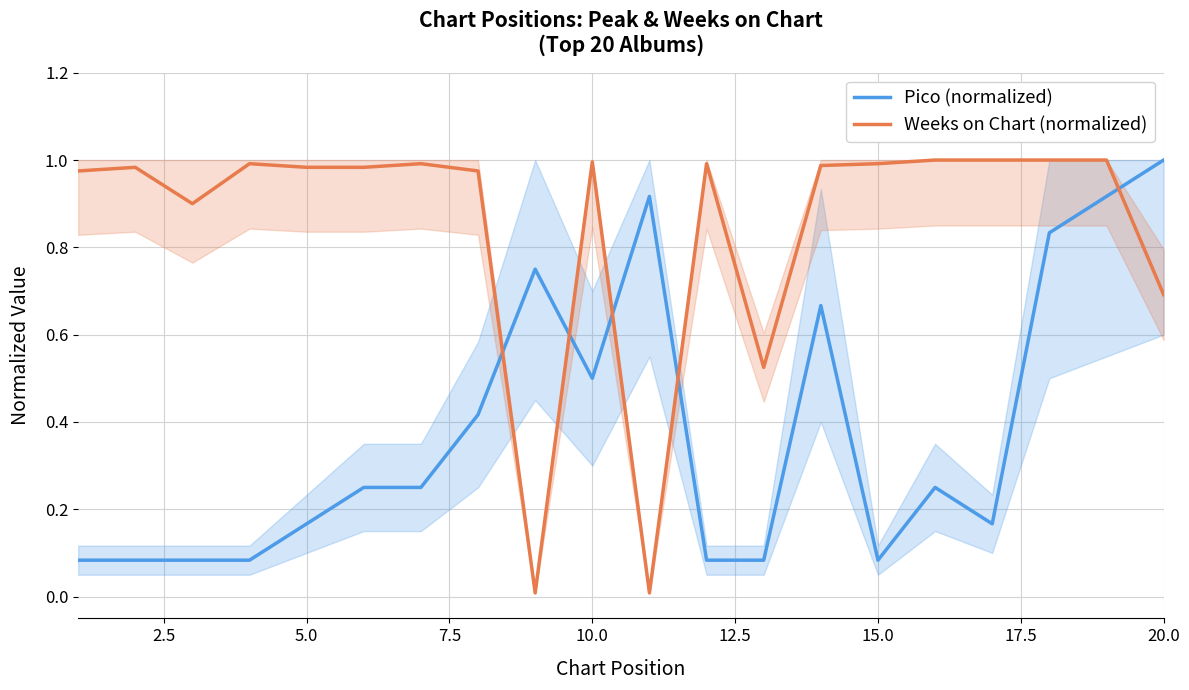

True or false: Weeks on Chart (normalized) and Pico (normalized) cross at least once.

True